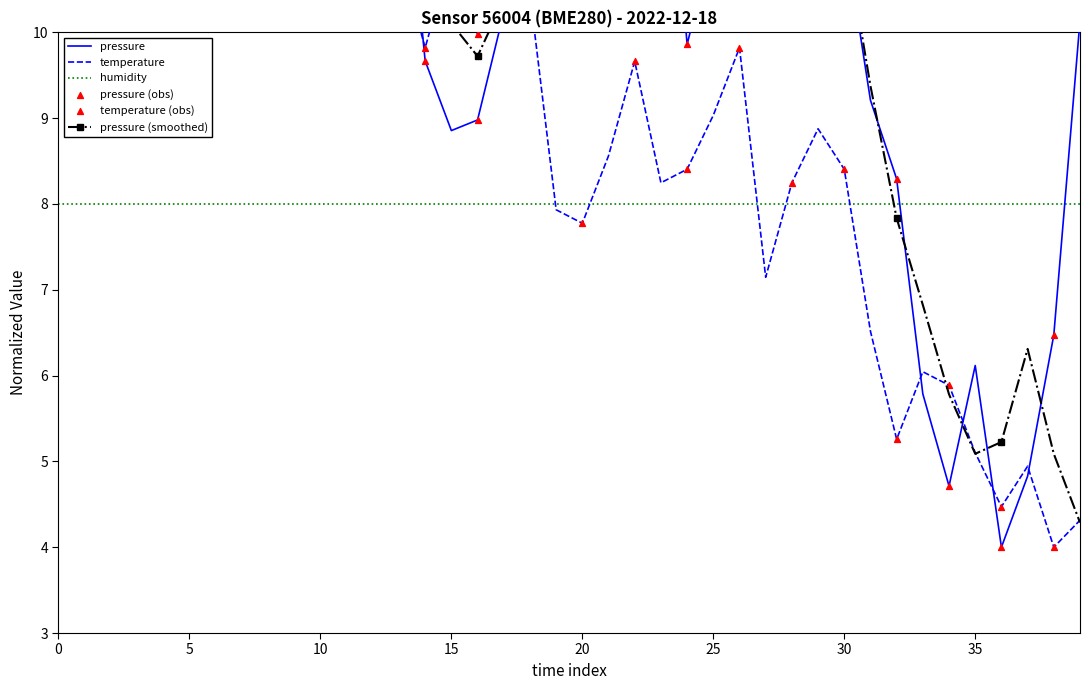

Which series has the largest total across all categories?

pressure